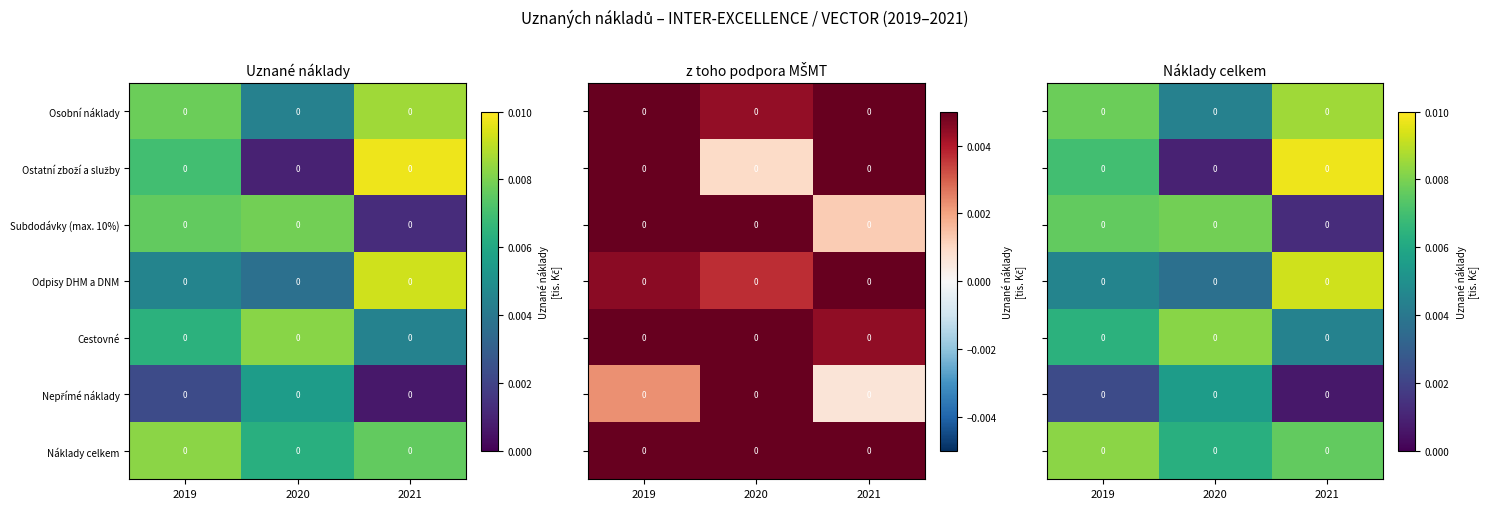

Count the number of categories in the chart.

3